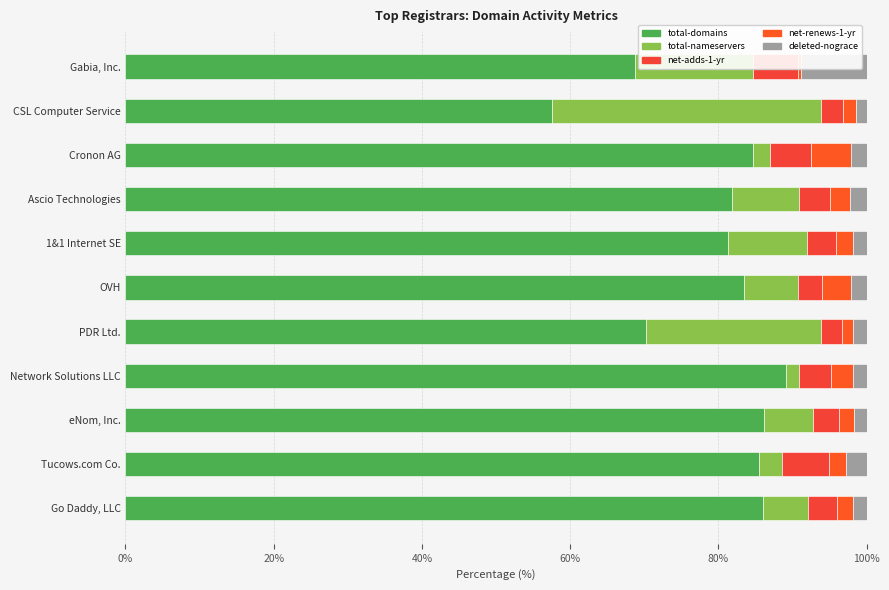

What is the difference between the highest and lowest values at Network Solutions LLC?

87.3